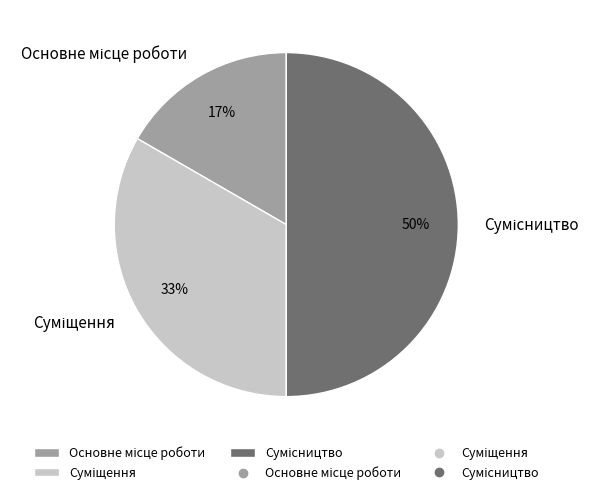

To the nearest percent, what is the difference between the largest and smallest slice percentages?

33%